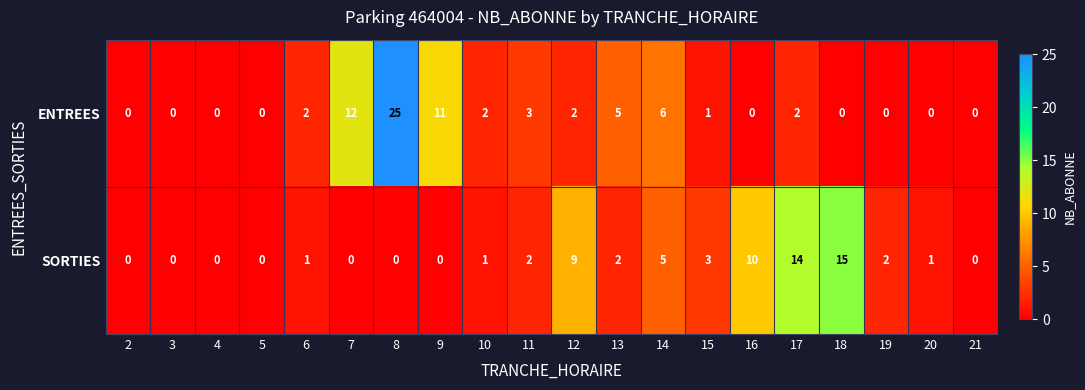

Which series has the widest spread of values?

ENTREES